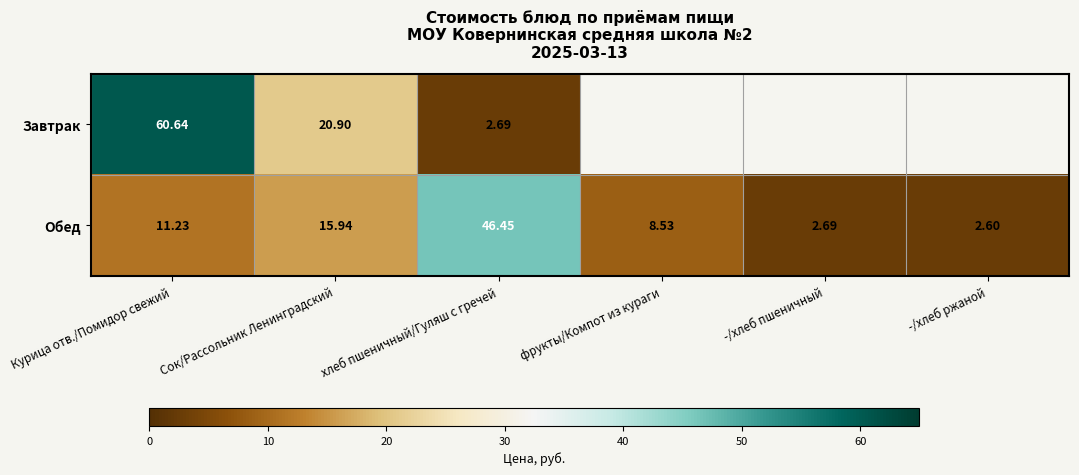

Between Курица отв./Помидор свежий and Сок/Рассольник Ленинградский, which series saw the biggest shift?

Завтрак